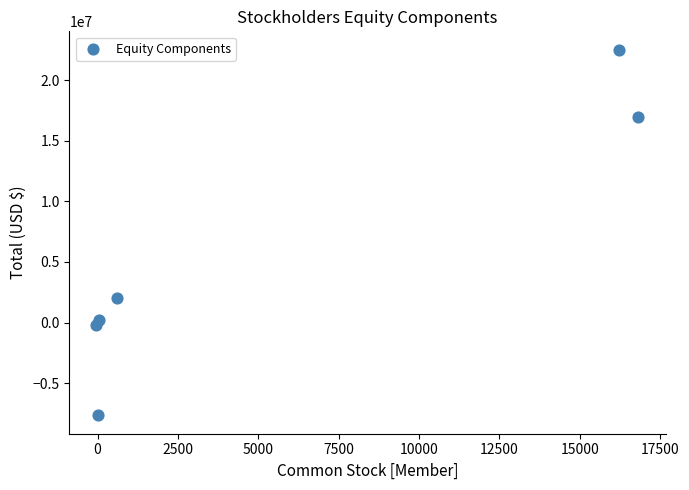

What is the range of X values (max minus min)?

16857